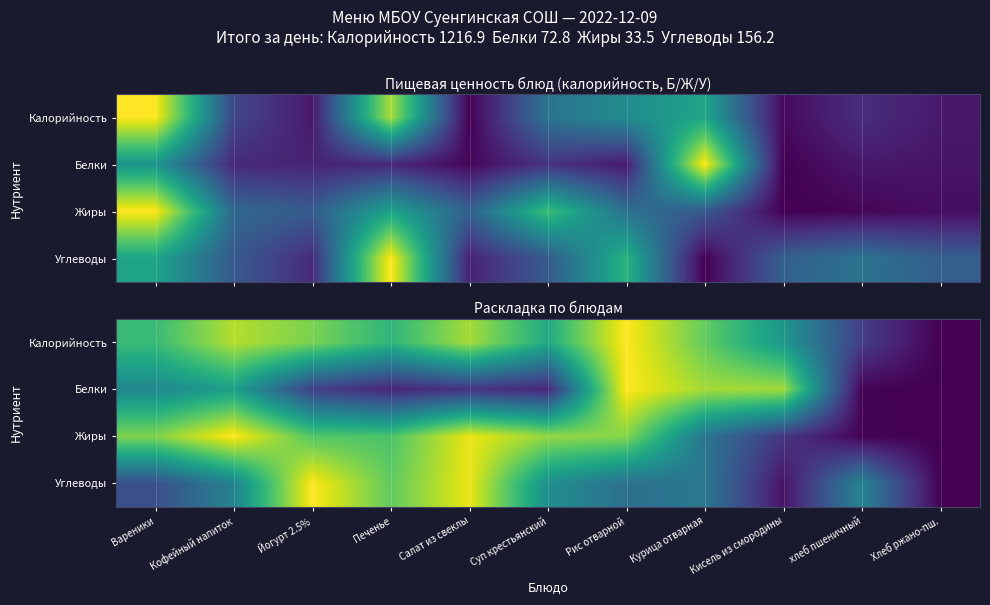

At which label does Жиры reach its minimum?

Хлеб ржано-пш.